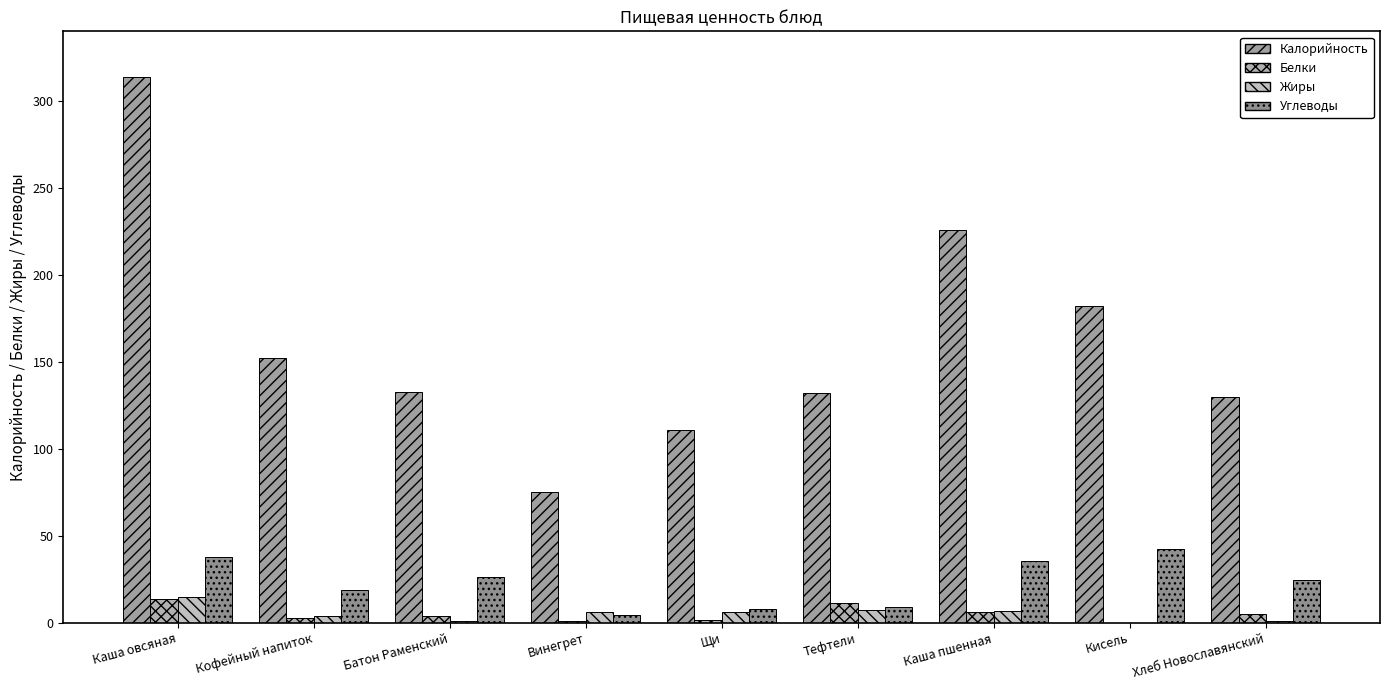

Are the bars grouped side by side (vs. stacked)?

Yes